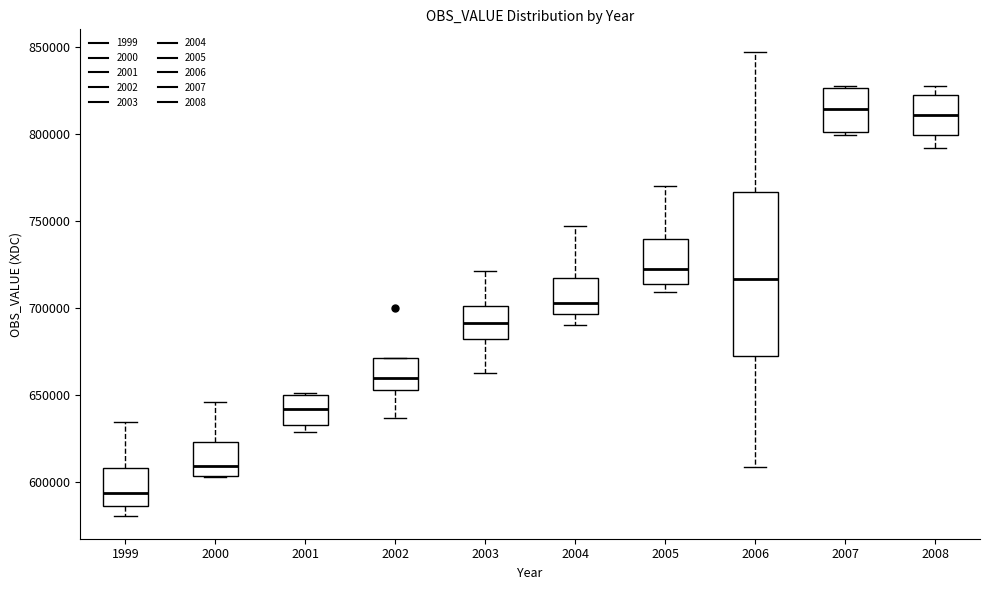

Where is the lower edge of the box at x = 2005 on the y-axis? The values are not printed on the chart, so give them approximately, as read against the axis.

715000